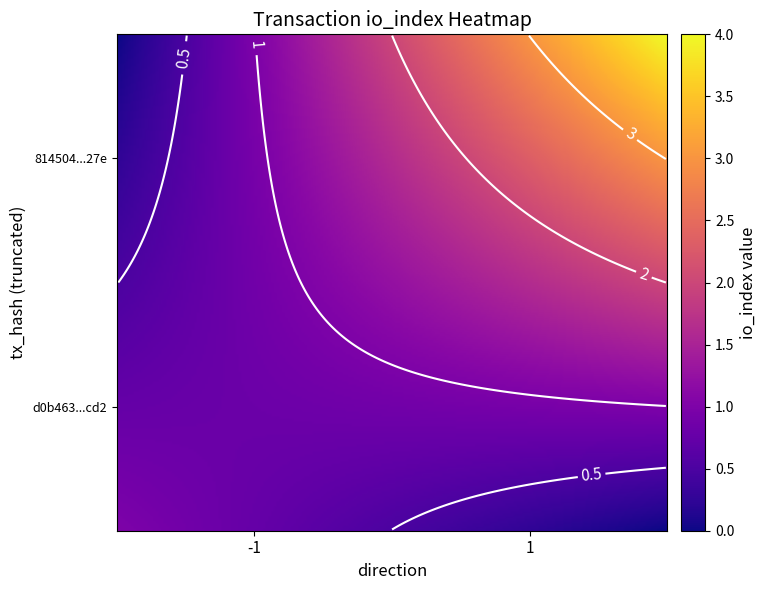

How many values in the d0b463b799e5c126578af5fca2864565469ecd2 series are below 1?

1